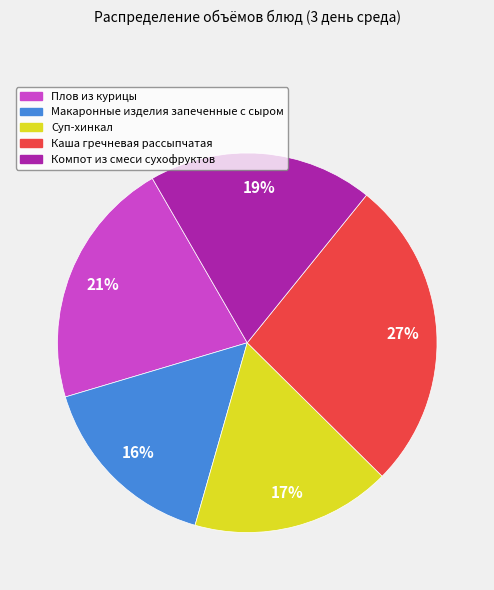

To the nearest percent, what is the difference between the largest and smallest slice percentages?

11%